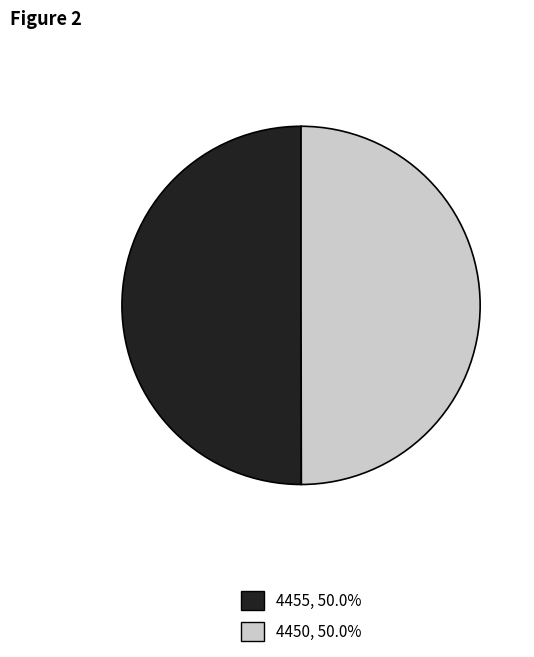

Approximately how many times larger is the value at 4455 compared to 4450?

1.0